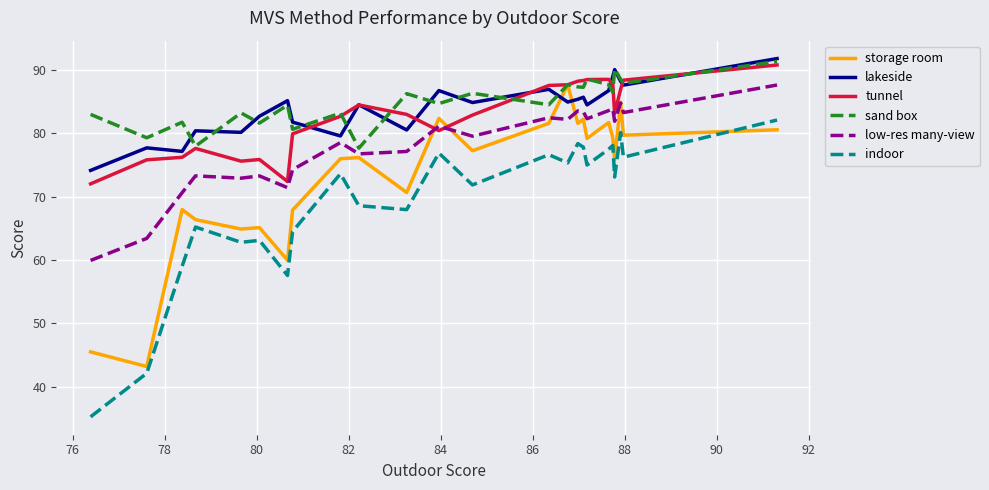

What is the maximum value for sand box?

91.3